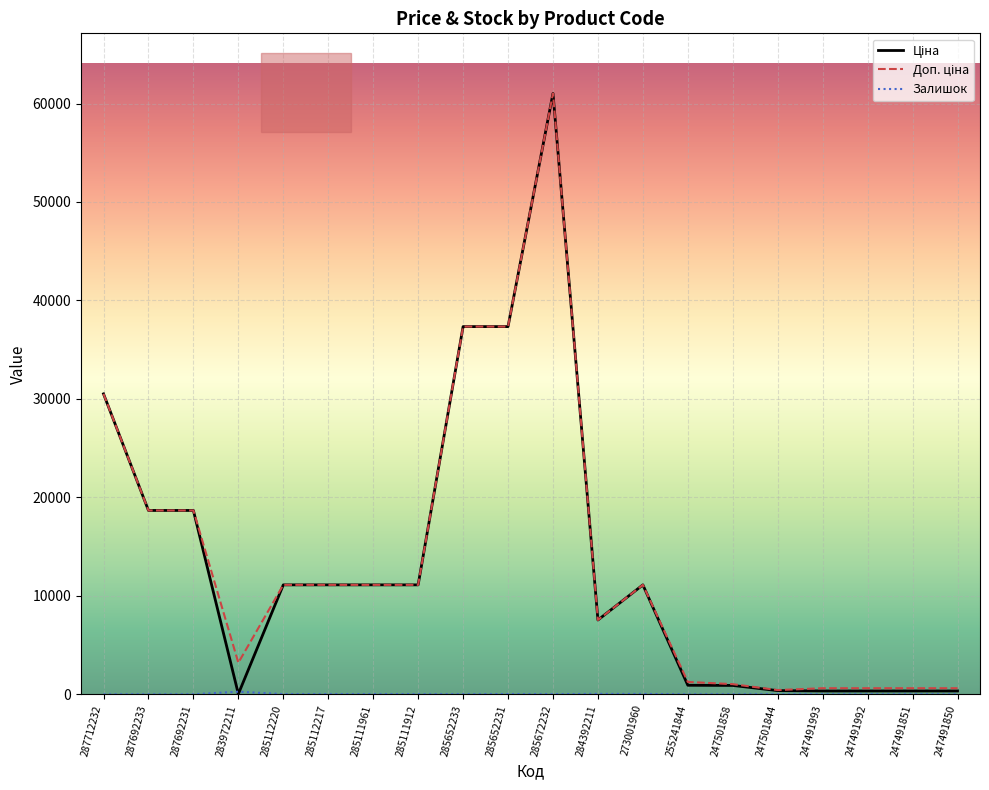

Count the number of categories in the chart.

20